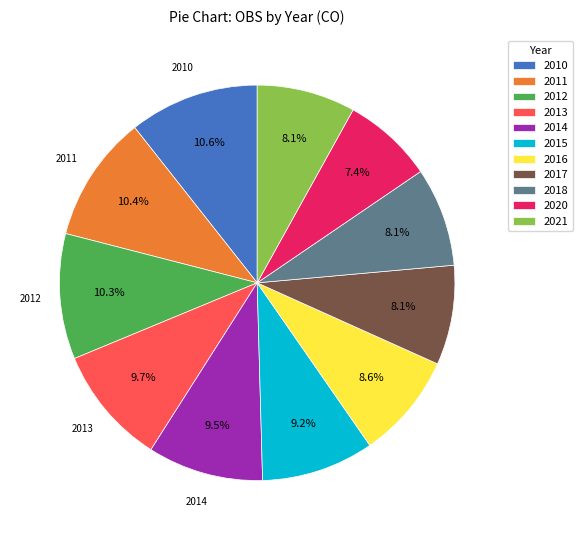

To the nearest percent, what percentage of the pie is 2016?

9%